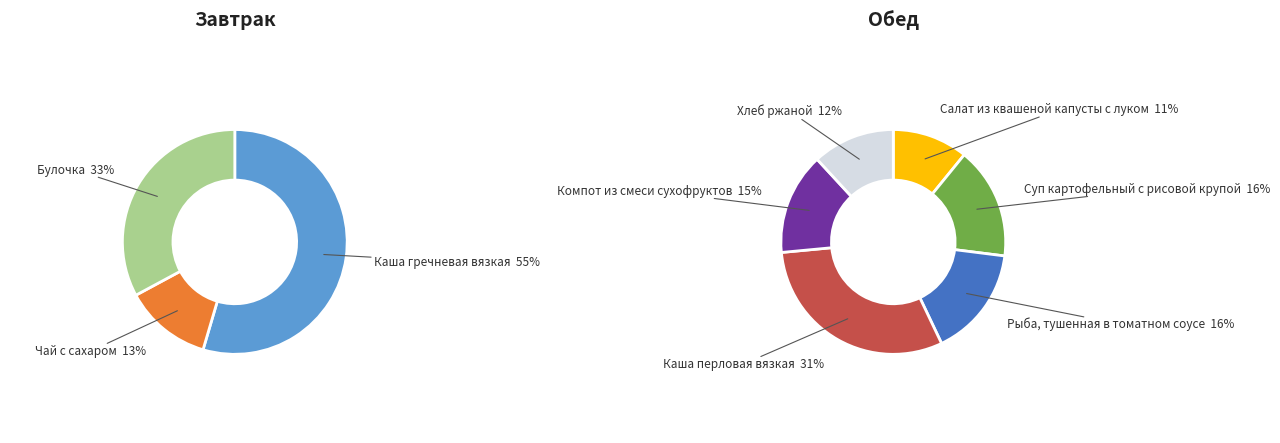

How many segments does this pie chart have?

9